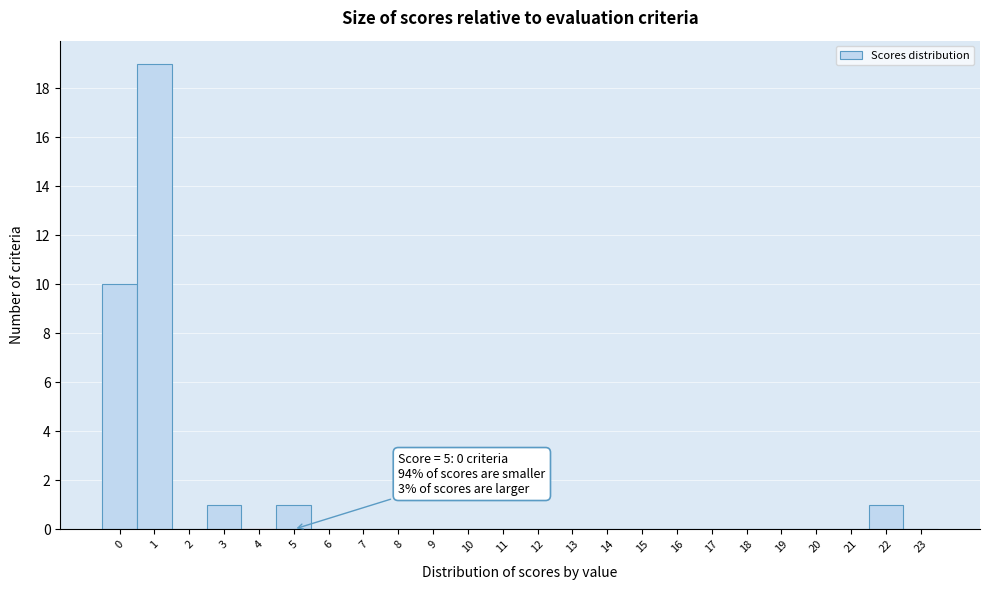

Over which range of the x-axis is the bar tallest?

0.5 to 1.5